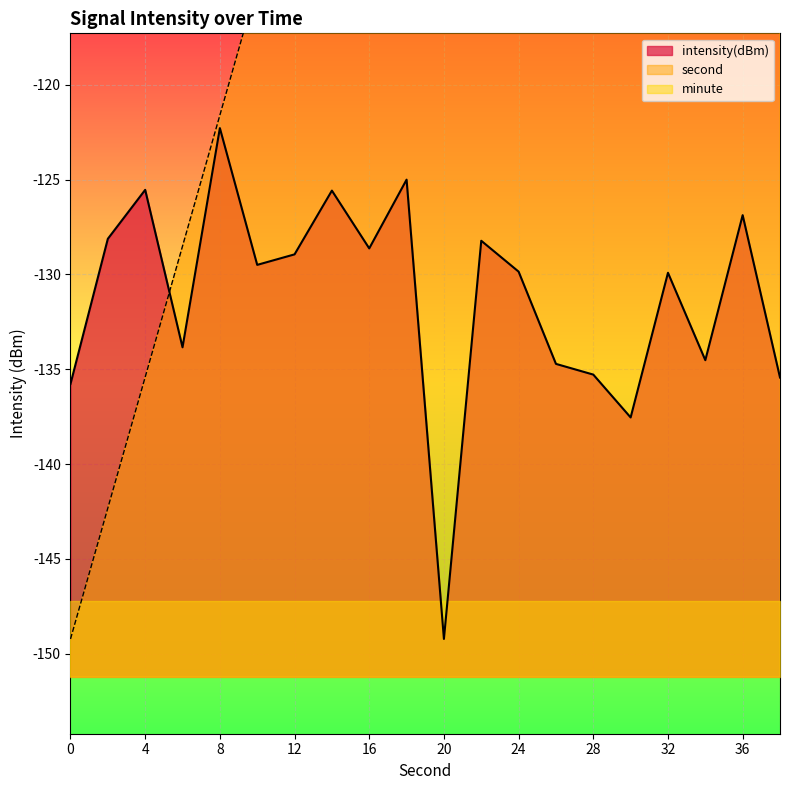

True or false: second and intensity intersect in this chart.

True